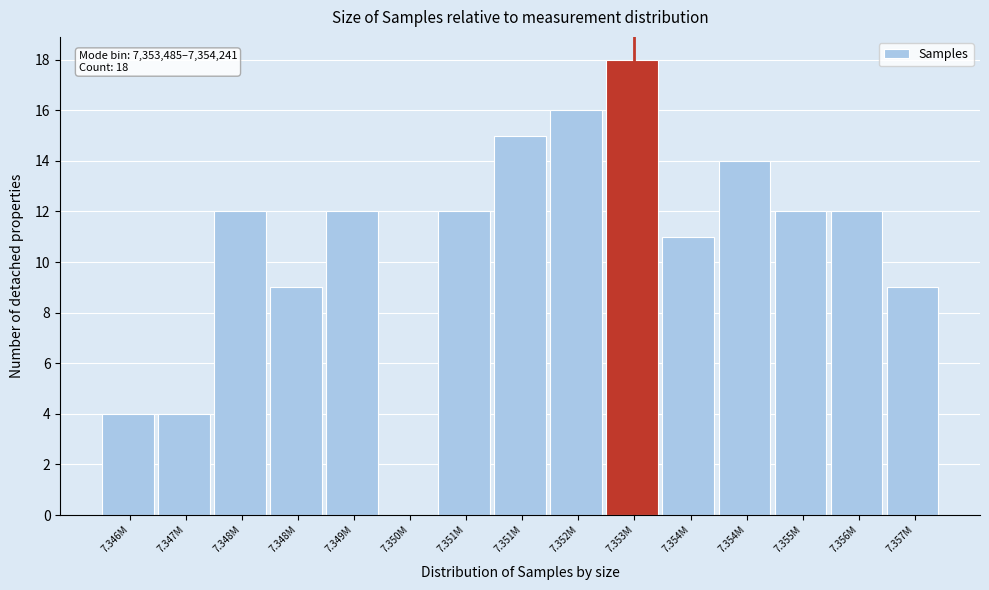

How many data points does each series have?

15